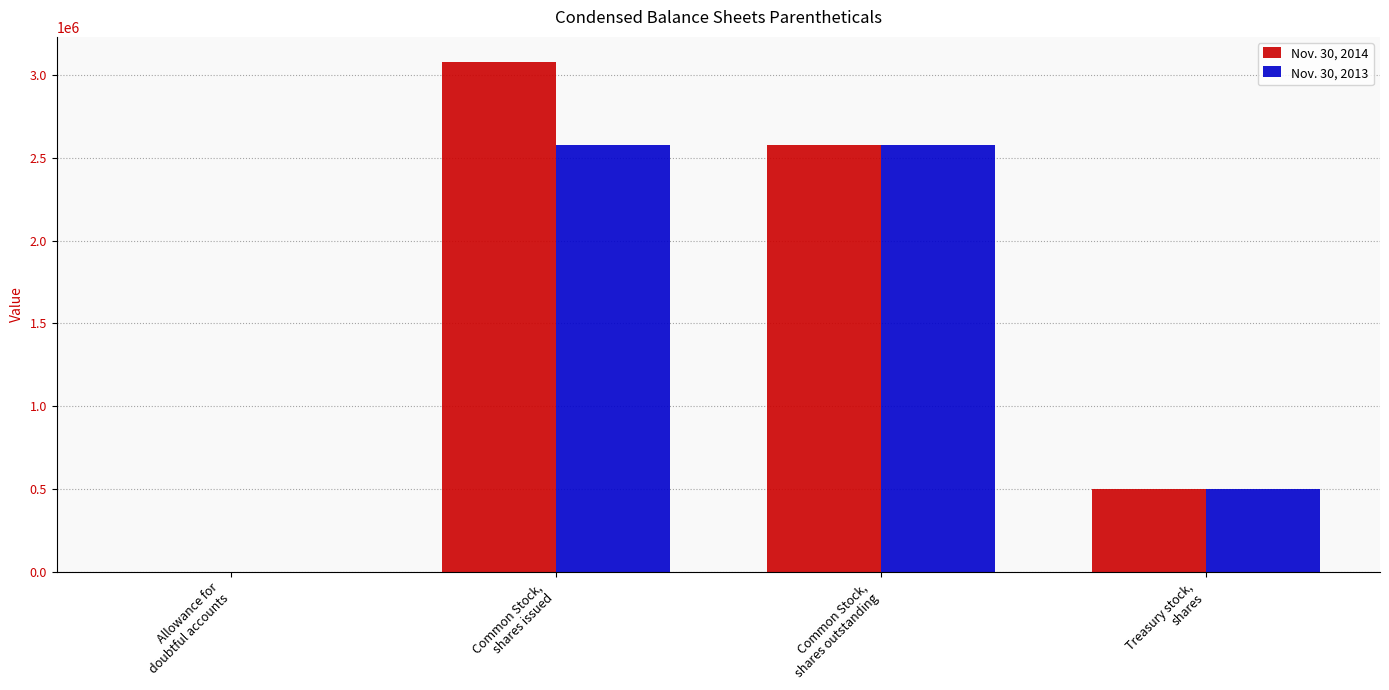

What is the greatest value displayed?

3078315